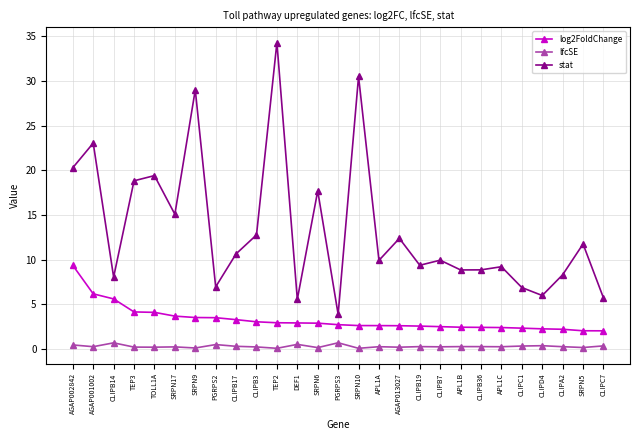

True or false: log2FoldChange and stat intersect in this chart.

False